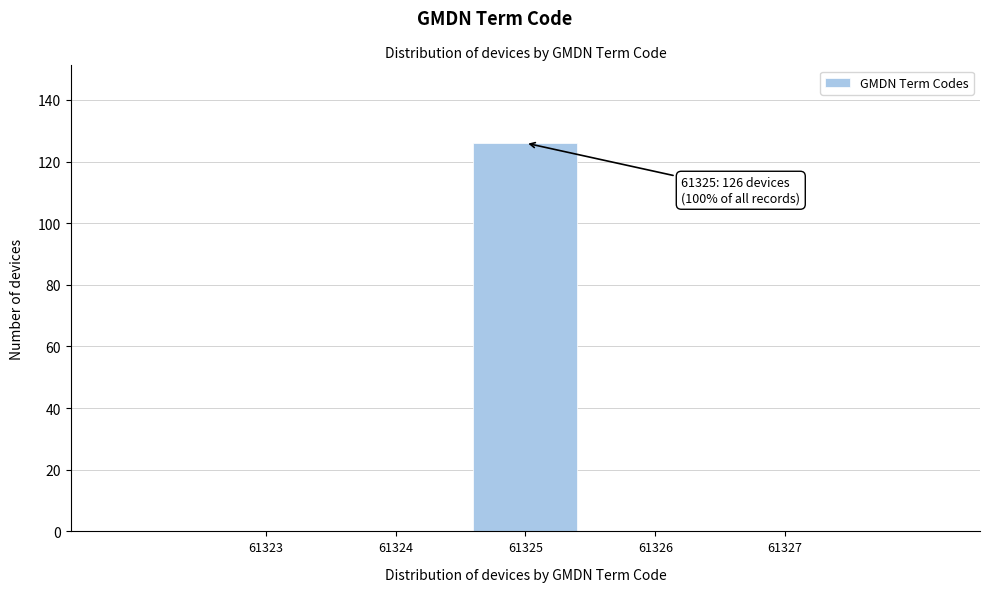

Reading left to right, transcribe all the data shown in this chart.

61323=0	61324=0	61325=126	61326=0	61327=0